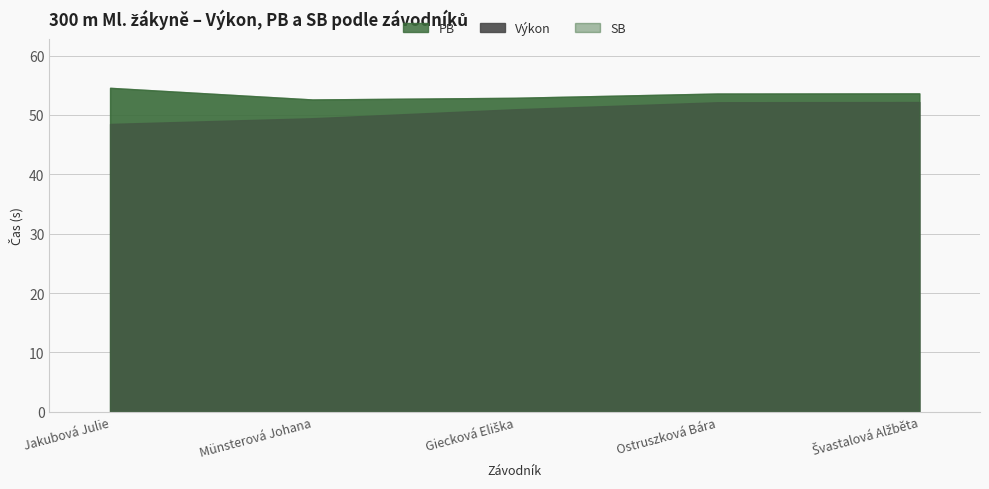

What is the difference between the second highest and second lowest values in the Výkon series?

2.7